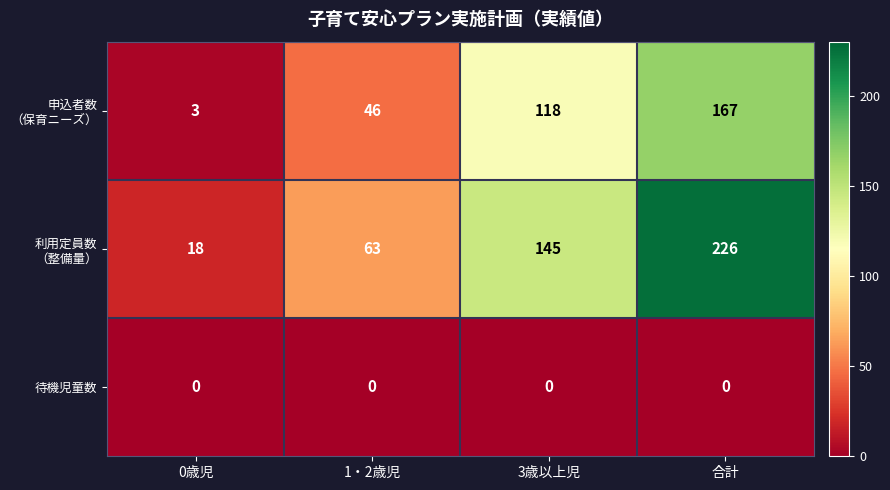

Count the number of categories in the chart.

4